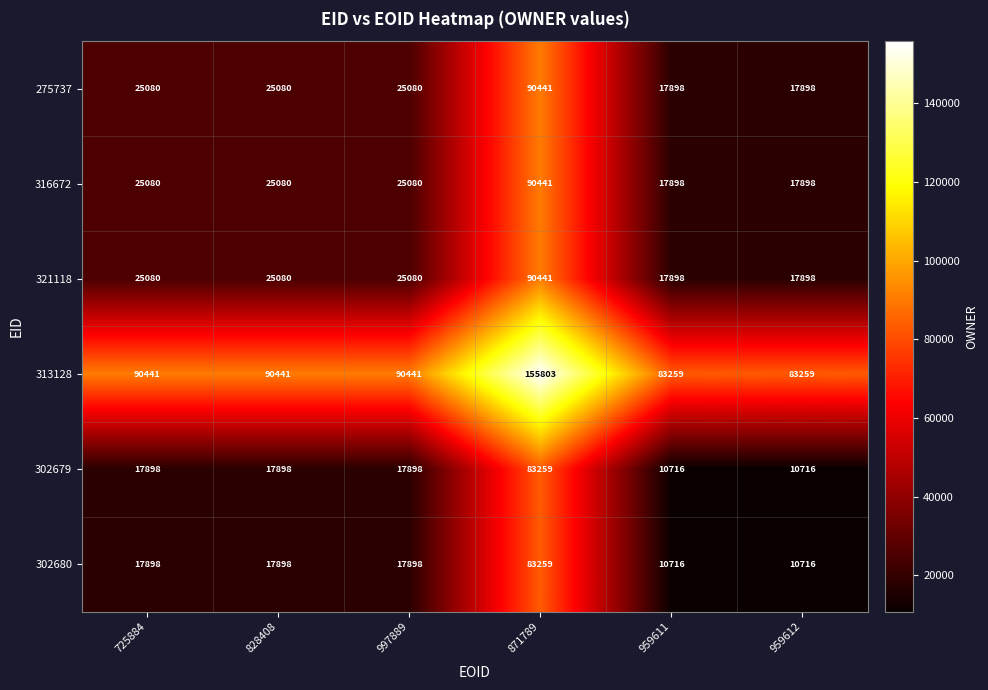

What value does the 321118 series have at 828408?

25080